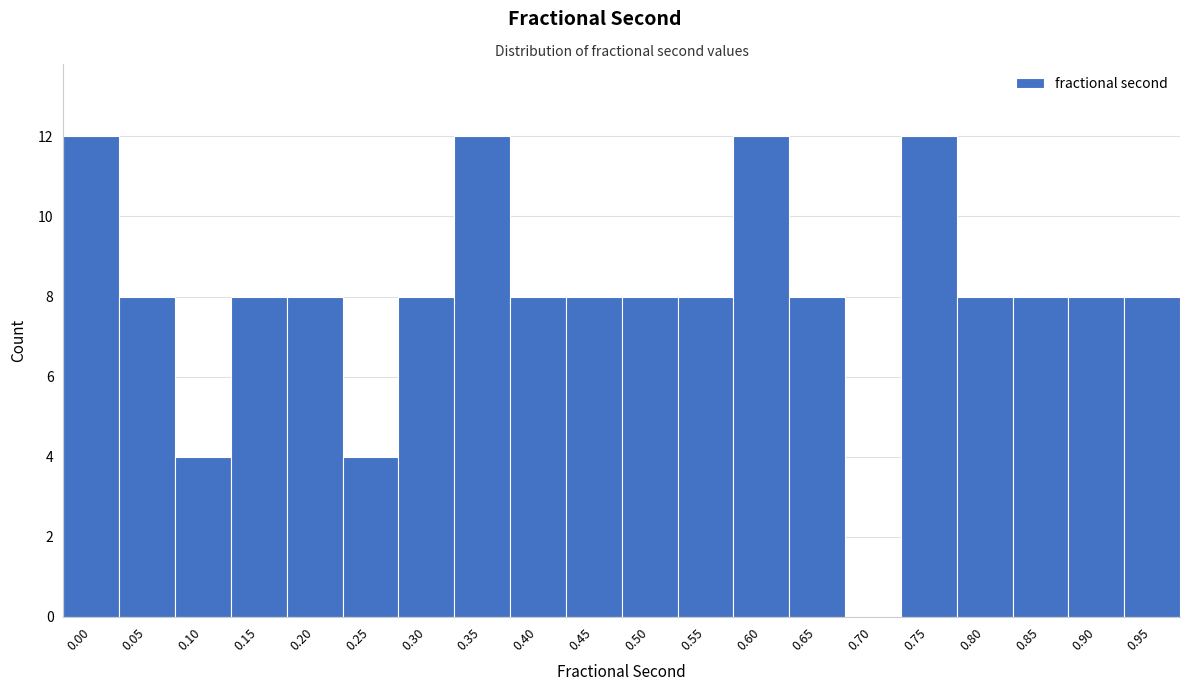

Reading right to left, what are all the values shown in this chart?

0.95=8	0.90=8	0.85=8	0.80=8	0.75=12	0.70=0	0.65=8	0.60=12	0.55=8	0.50=8	0.45=8	0.40=8	0.35=12	0.30=8	0.25=4	0.20=8	0.15=8	0.10=4	0.05=8	0.00=12